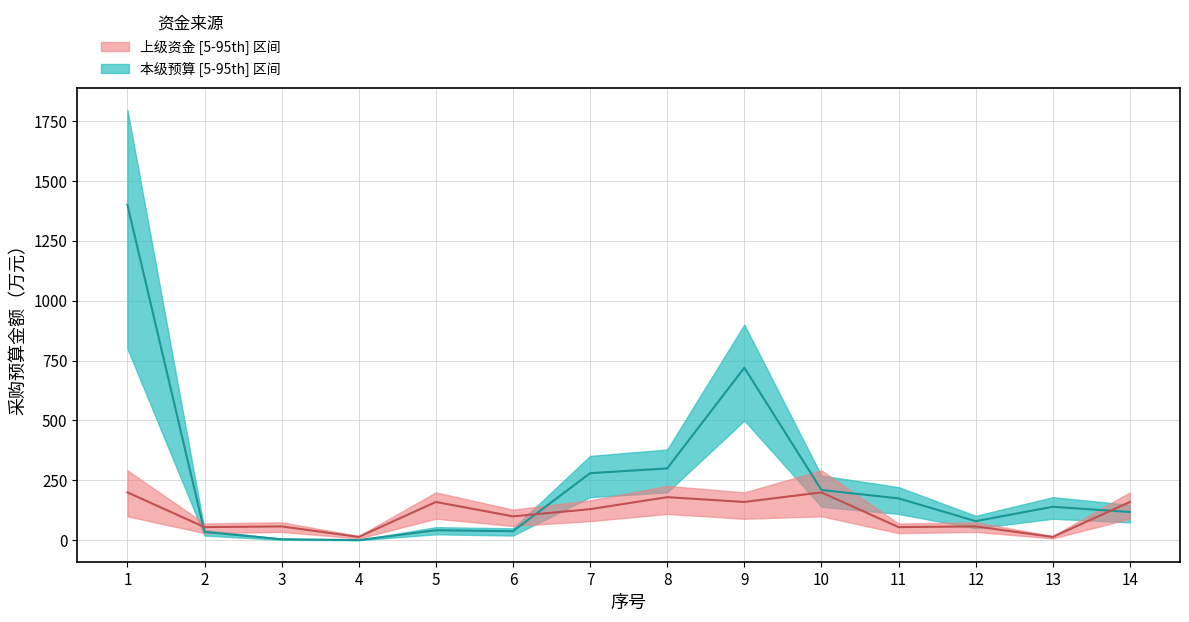

At which category does 本级预算_lower reach its first local peak?

5